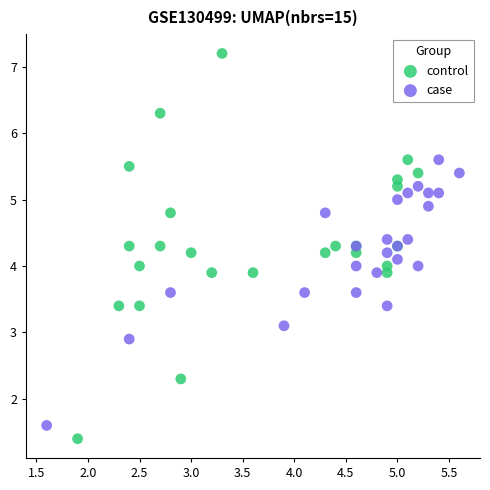

What are all the series names shown in the legend?

control, case